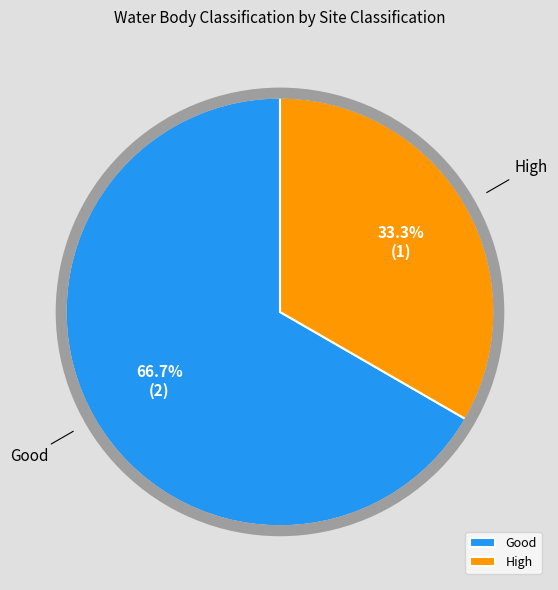

Which slice is the smallest?

High